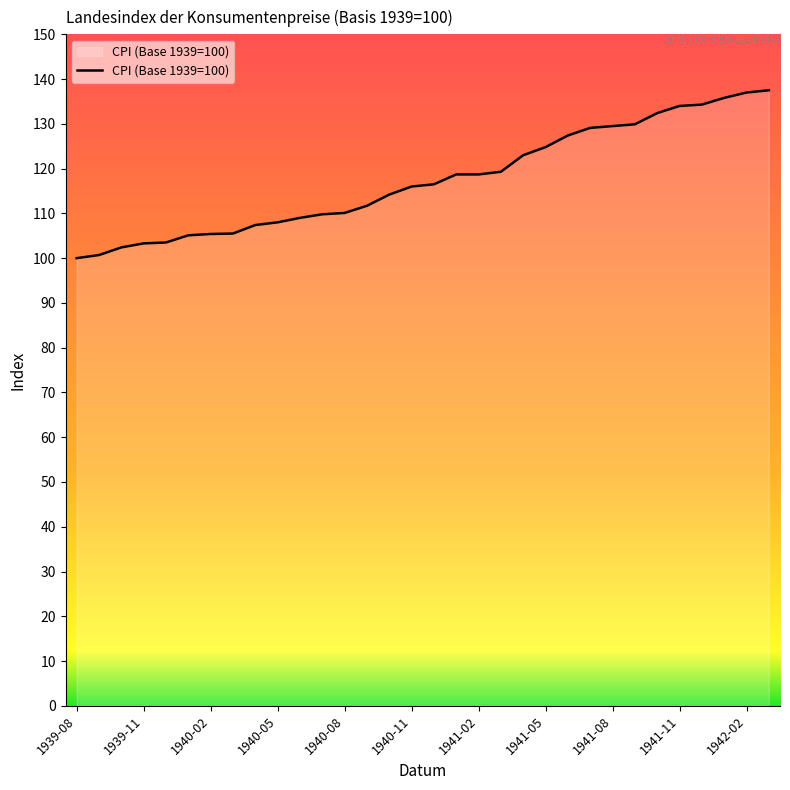

What is the minimum value shown in the chart?

100.0